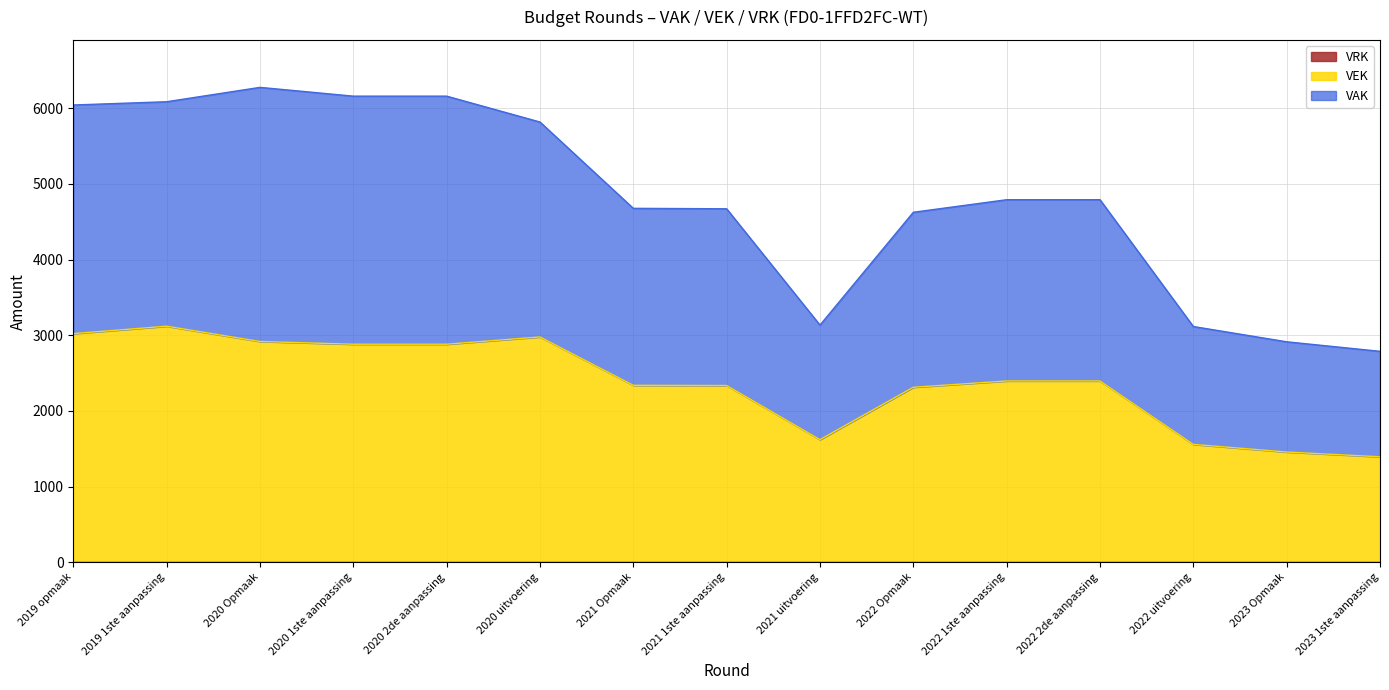

Which series has the largest range (max minus min)?

VAK